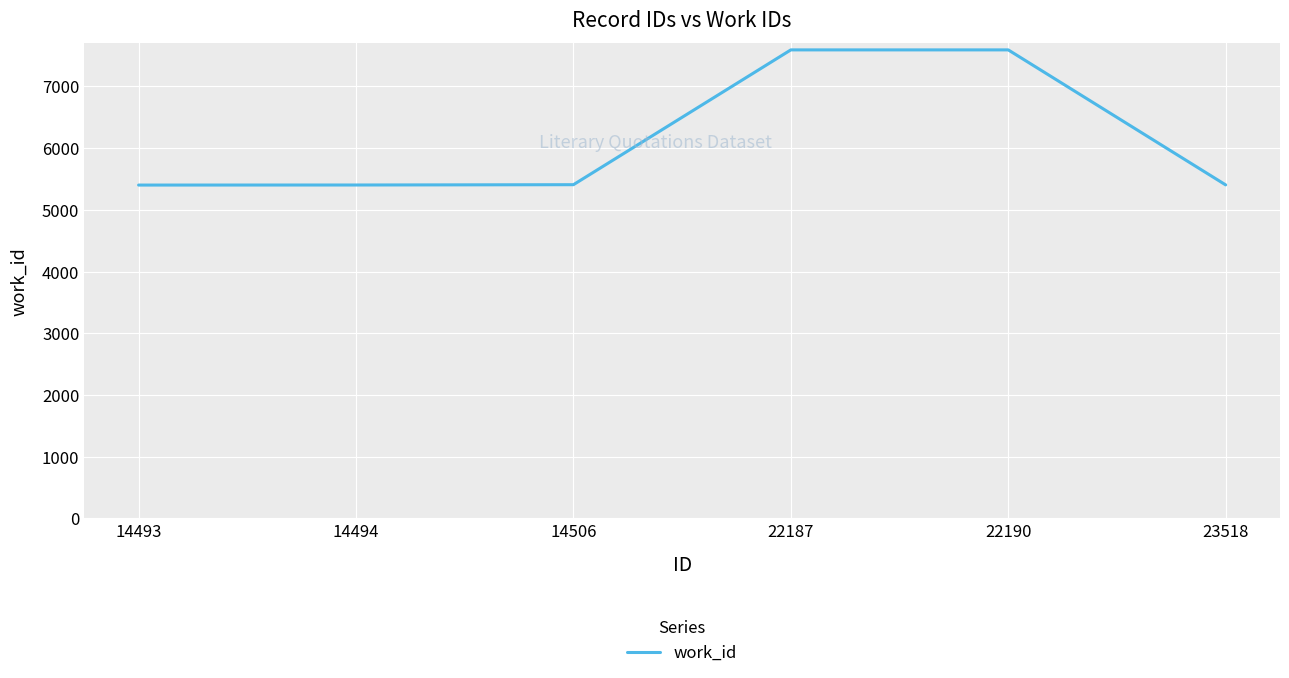

Between 22187 and 14493, which is larger?

22187